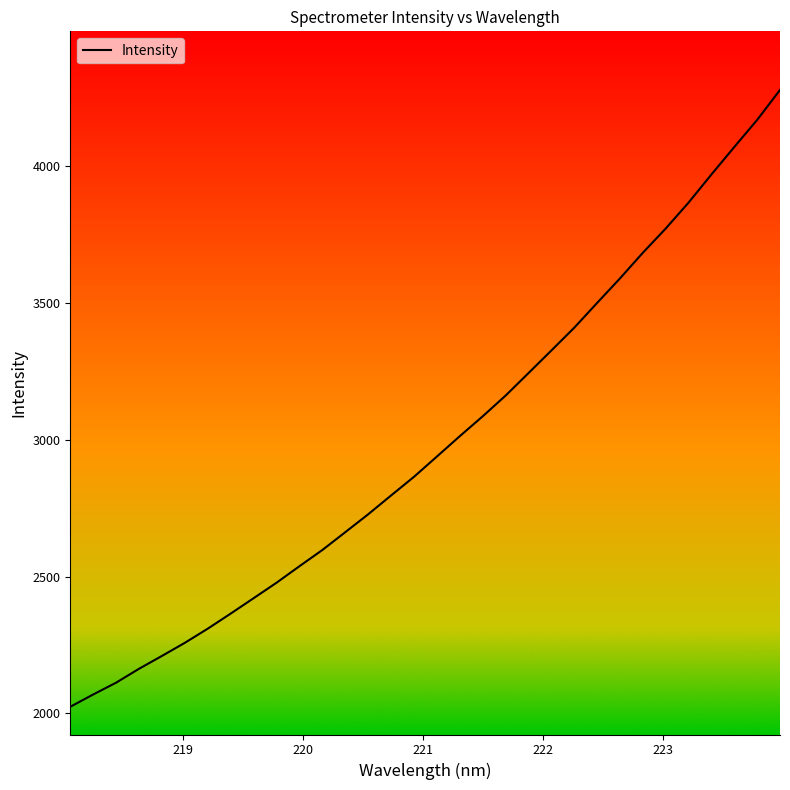

What is the difference between the maximum and minimum values?

2251.9